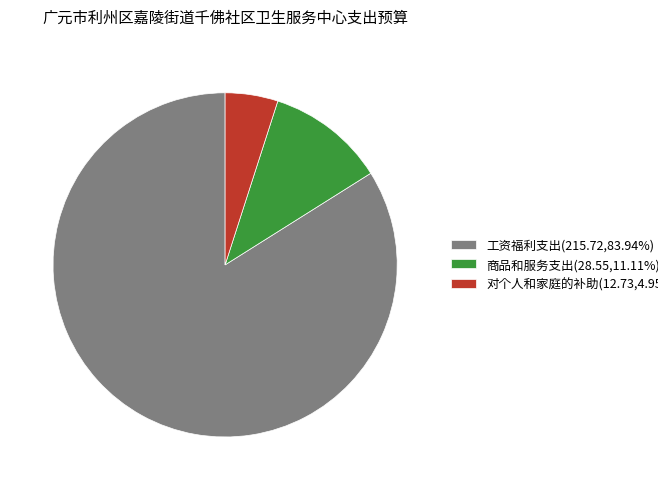

Does any single category account for the majority?

Yes